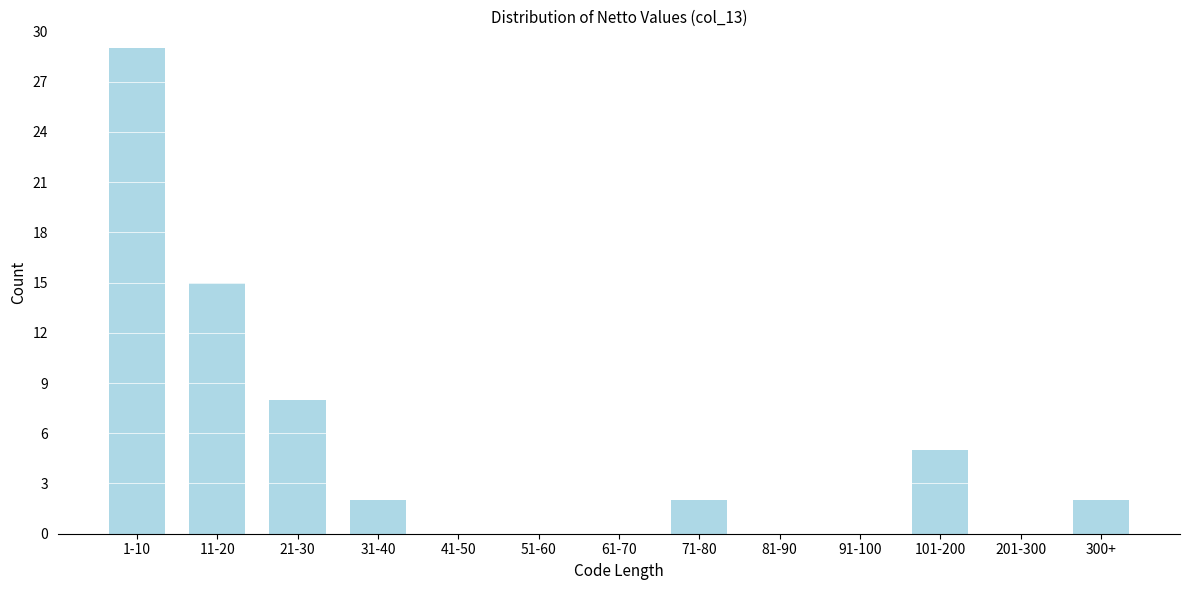

Reading left to right, list all the values displayed in this chart.

1-10=29	11-20=15	21-30=8	31-40=2	41-50=0	51-60=0	61-70=0	71-80=2	81-90=0	91-100=0	101-200=5	201-300=0	300+=2